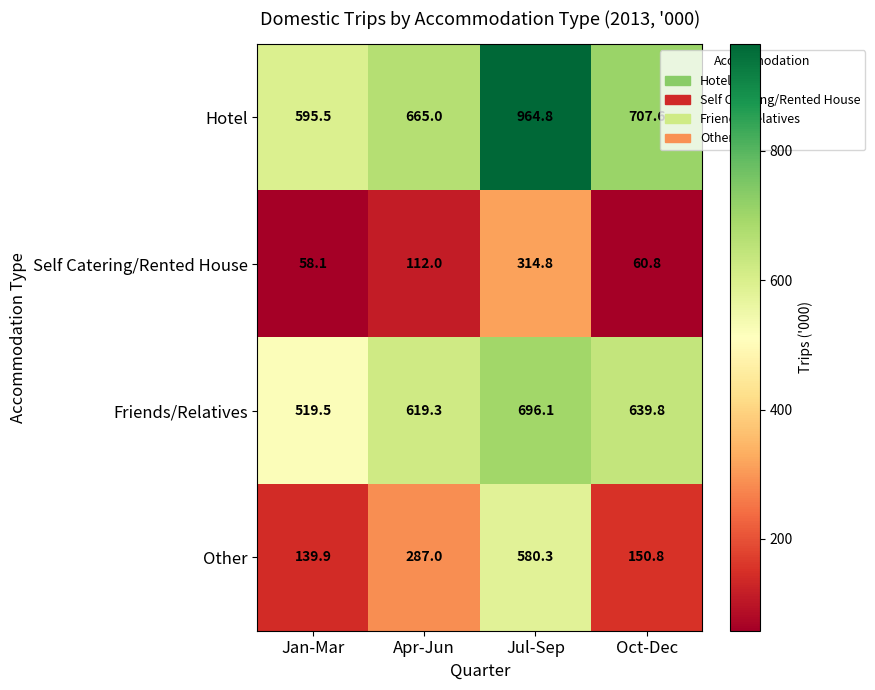

Reading right to left, what are all the values shown in this chart?

Hotel: 707.6	964.8	665.0	595.5
Self Catering/Rented House: 60.8	314.8	112.0	58.1
Friends/Relatives: 639.8	696.1	619.3	519.5
Other: 150.8	580.3	287.0	139.9